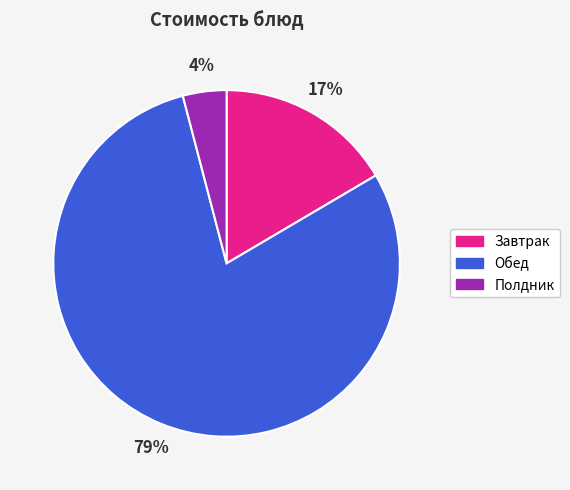

Rank the categories by value from lowest to highest.

Полдник, Завтрак, Обед